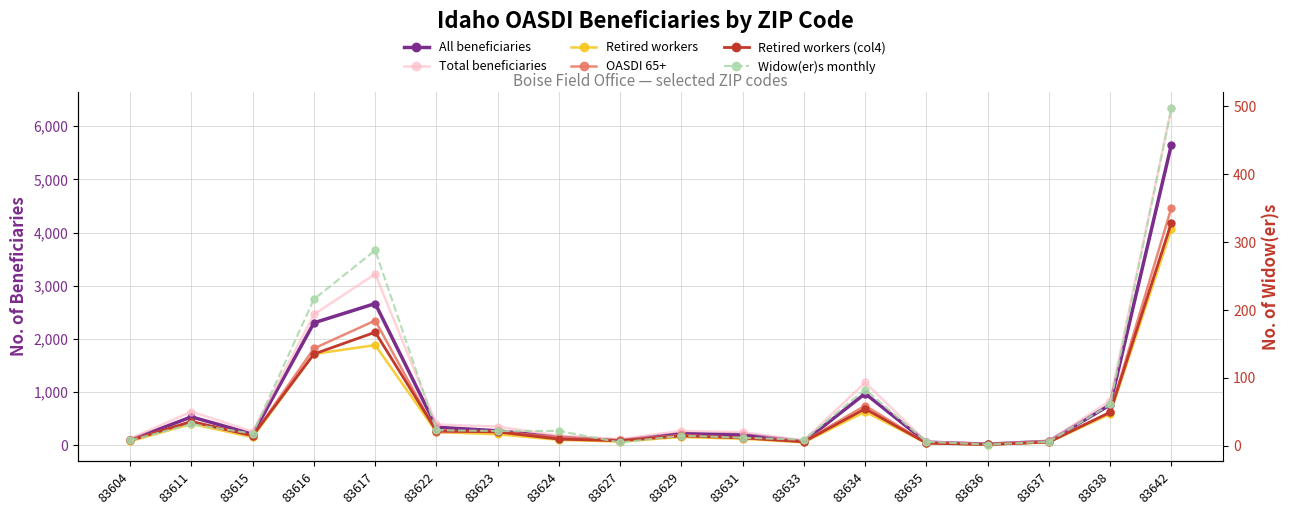

At which category is the sum across all series the highest?

83642